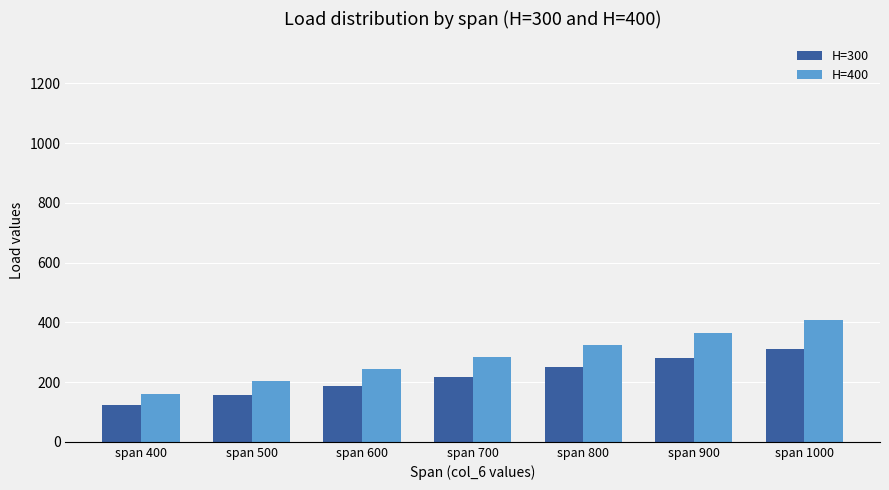

At how many categories does at least one series exceed 266?

4